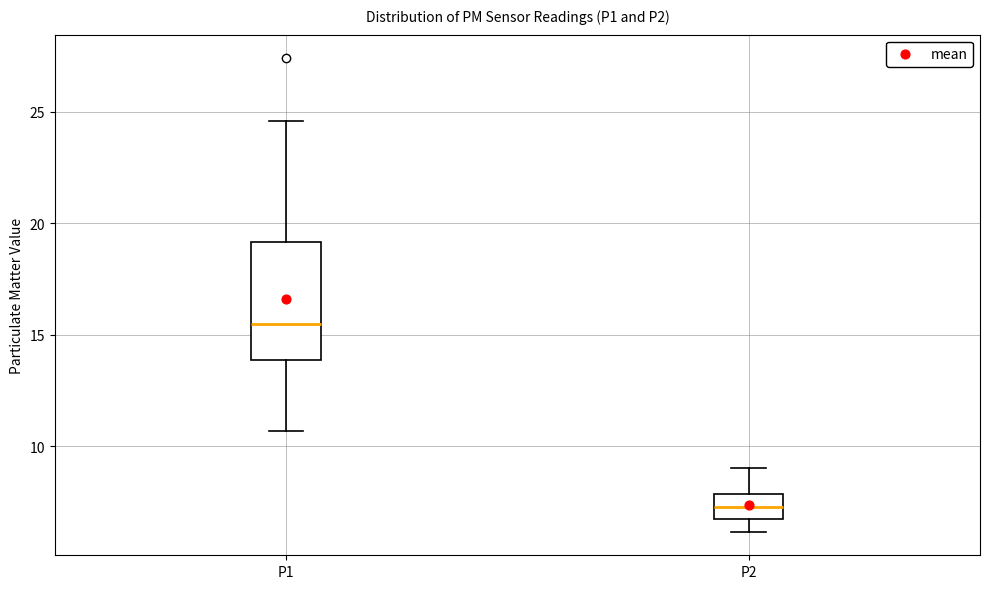

Comparing the boxes themselves (not the whiskers), which one is the tallest?

P1